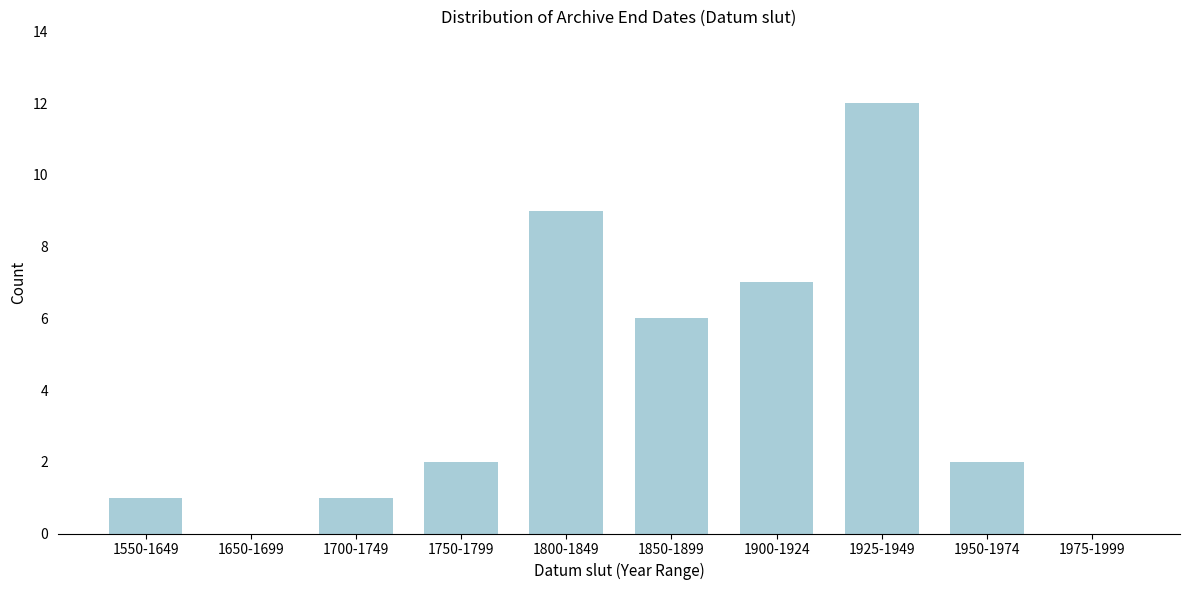

Reading left to right, list all the values displayed in this chart.

1550-1649=1	1650-1699=0	1700-1749=1	1750-1799=2	1800-1849=9	1850-1899=6	1900-1924=7	1925-1949=12	1950-1974=2	1975-1999=0